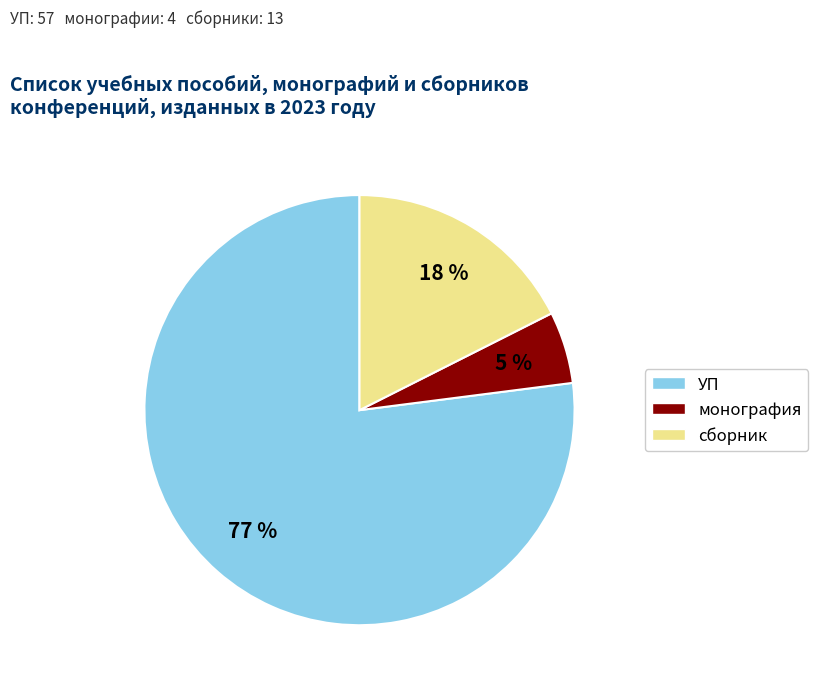

Rank the categories by value from lowest to highest.

монография, сборник, УП